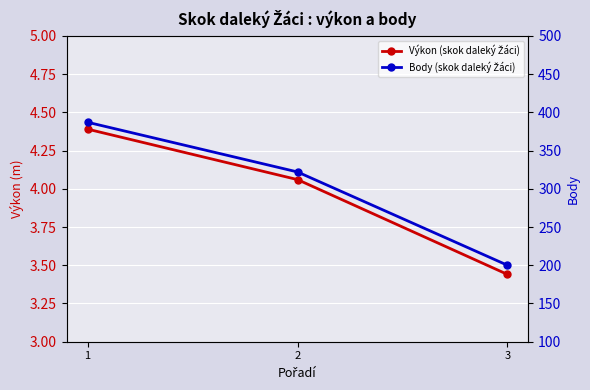

Which series has the largest total across all categories?

Body (skok daleký Žáci)